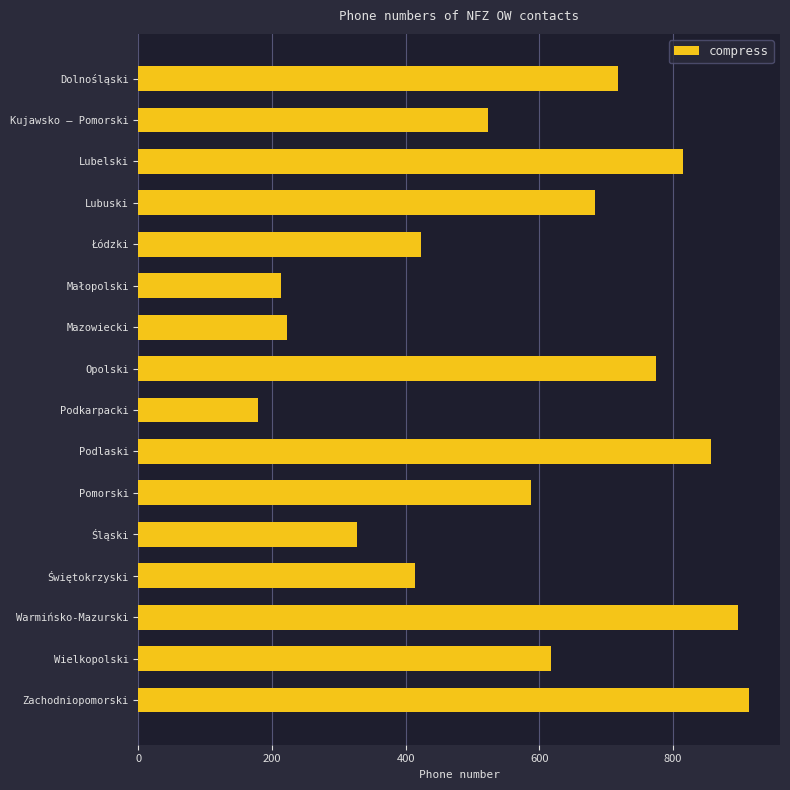

Reading top to bottom, extract all data points from this chart.

718.0	523.3	815.3	683.3	422.8	213.0	222.8	774.0	178.6	857.5	587.5	327.4	413.6	896.8	616.6	914.3